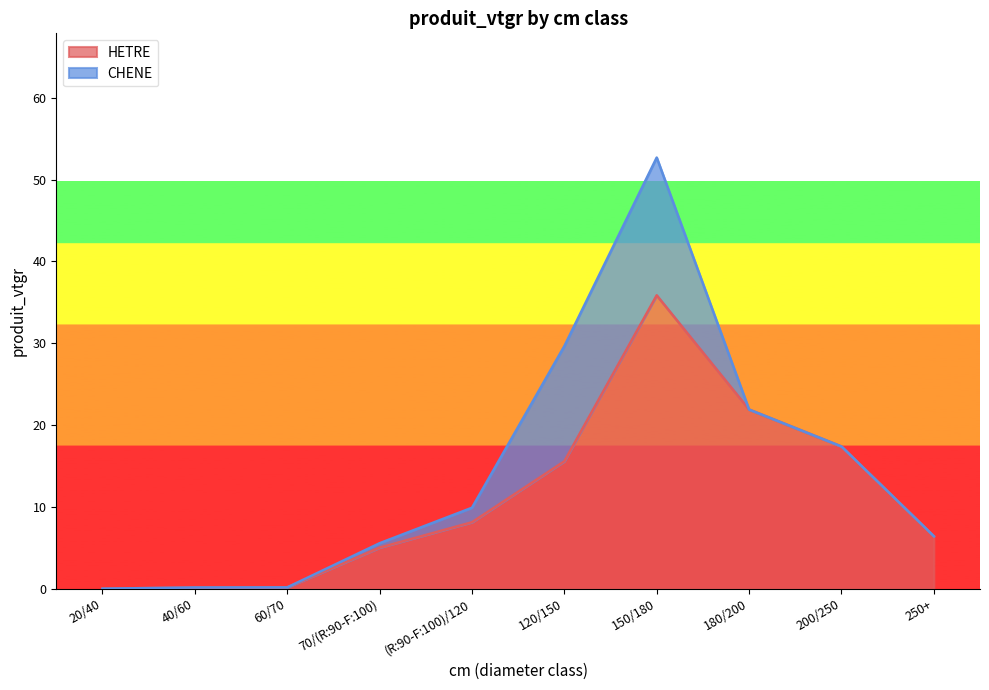

Rank the categories by value from highest to lowest.

150/180, 180/200, 200/250, 120/150, (R:90-F:100)/120, 250+, 70/(R:90-F:100), 60/70, 40/60, 20/40